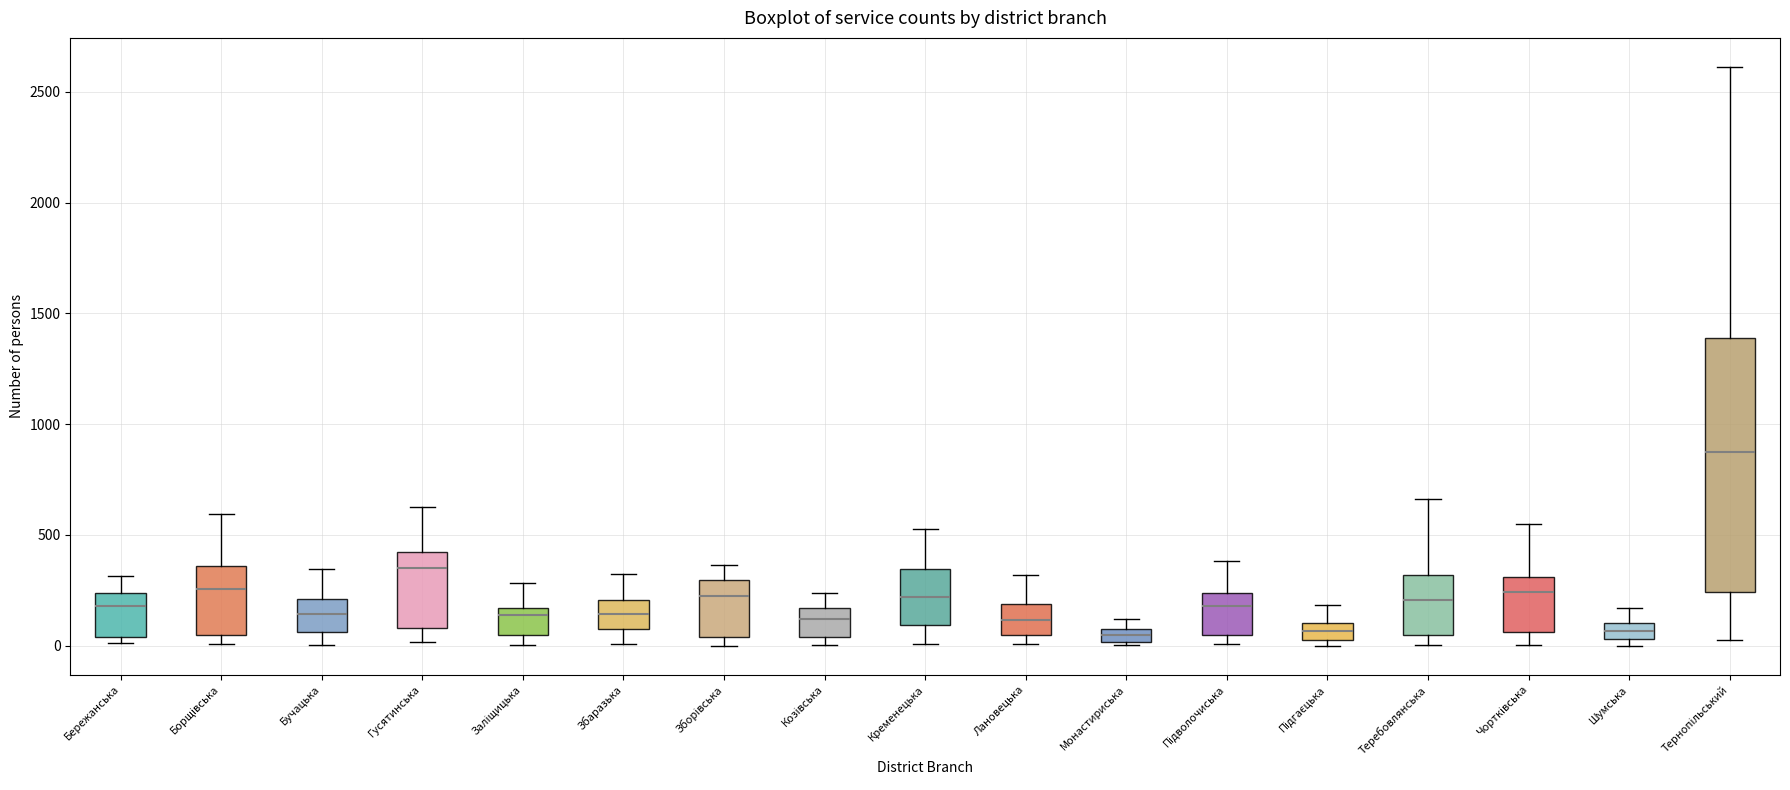

Where is the upper edge of the box for Шумська on the y-axis? The values are not printed on the chart, so give them approximately, as read against the axis.

100